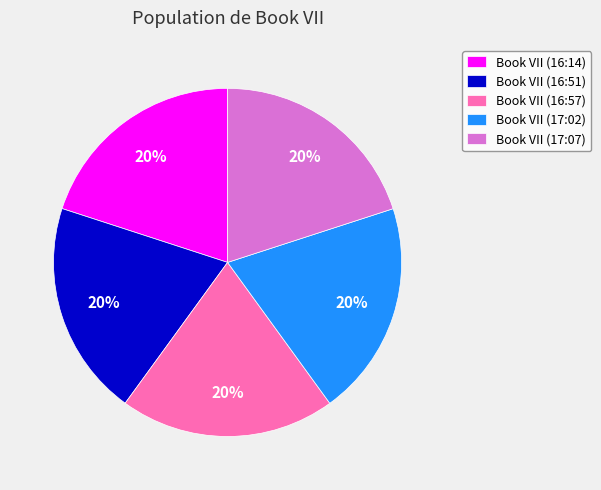

Do Book VII (16:14) and Book VII (17:07) together represent more than half of the pie?

No